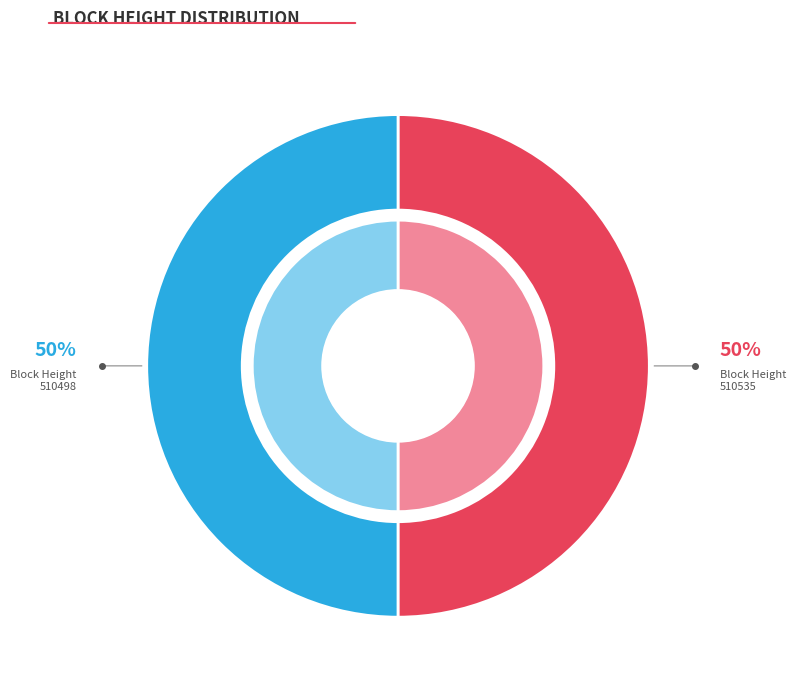

To the nearest percent, what portion does 510535 represent?

50%